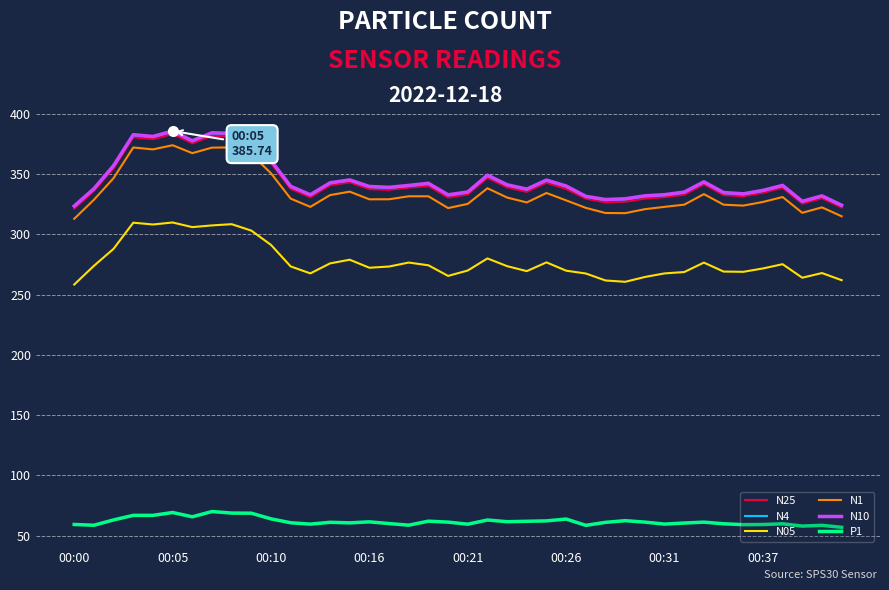

Which series has the largest range (max minus min)?

N10